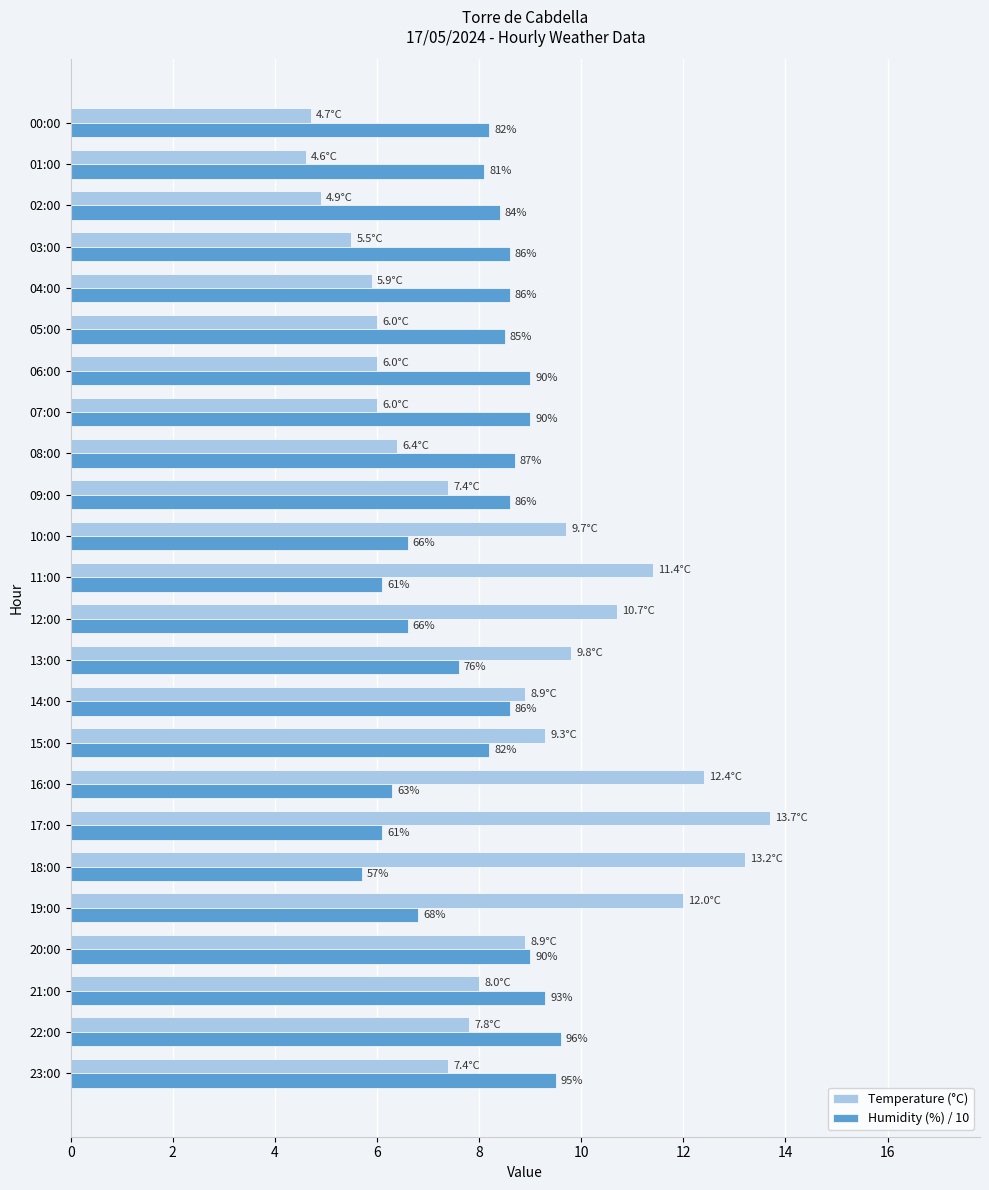

What is the minimum value for Temperature (°C)?

4.6